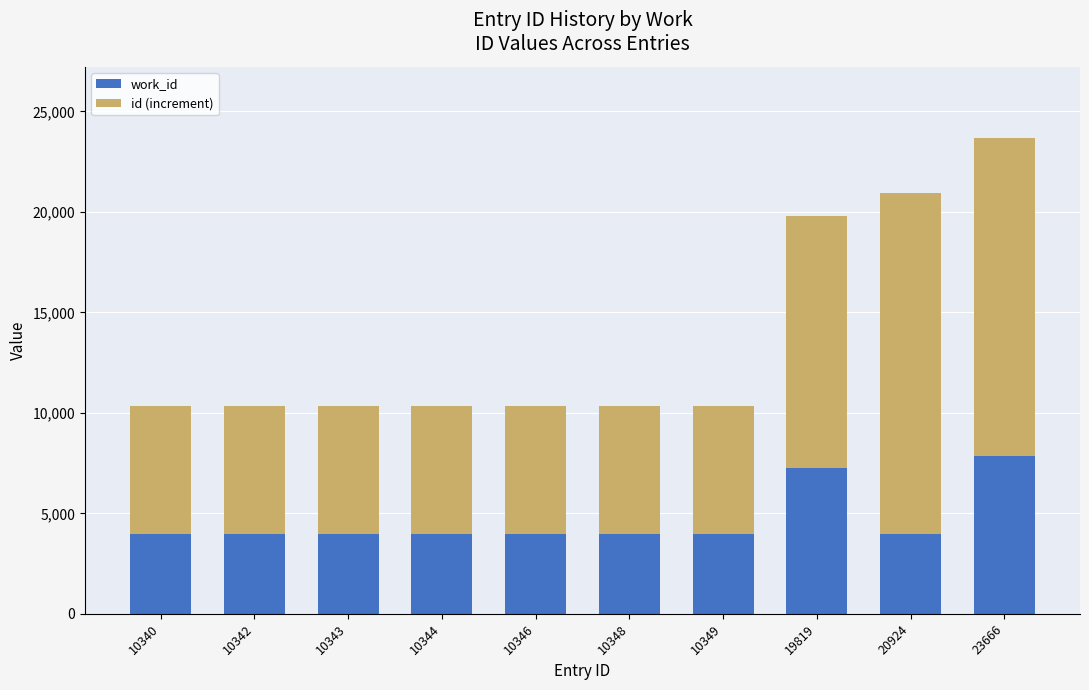

Are the bars horizontal?

No